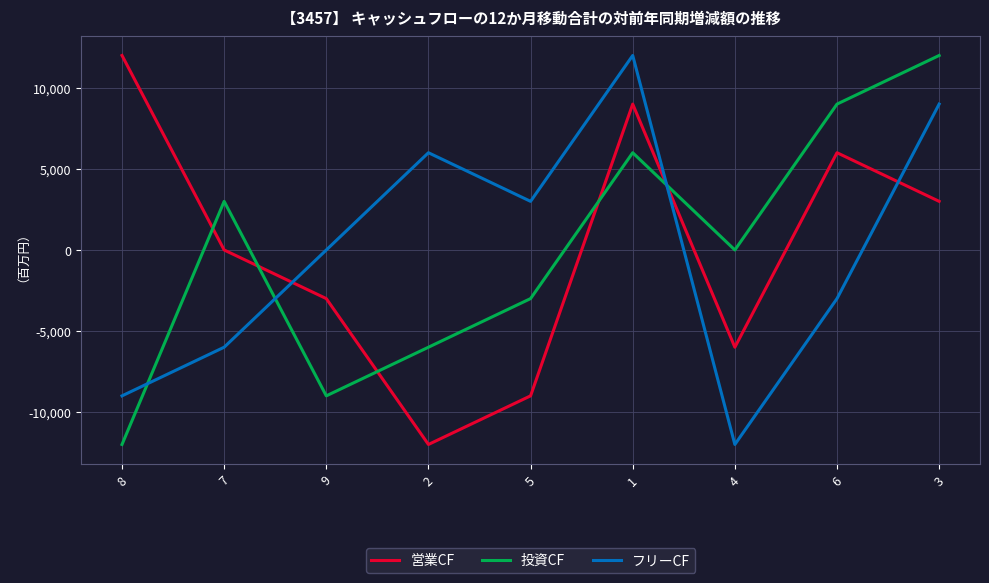

At which category does 営業CF reach its first local peak?

1